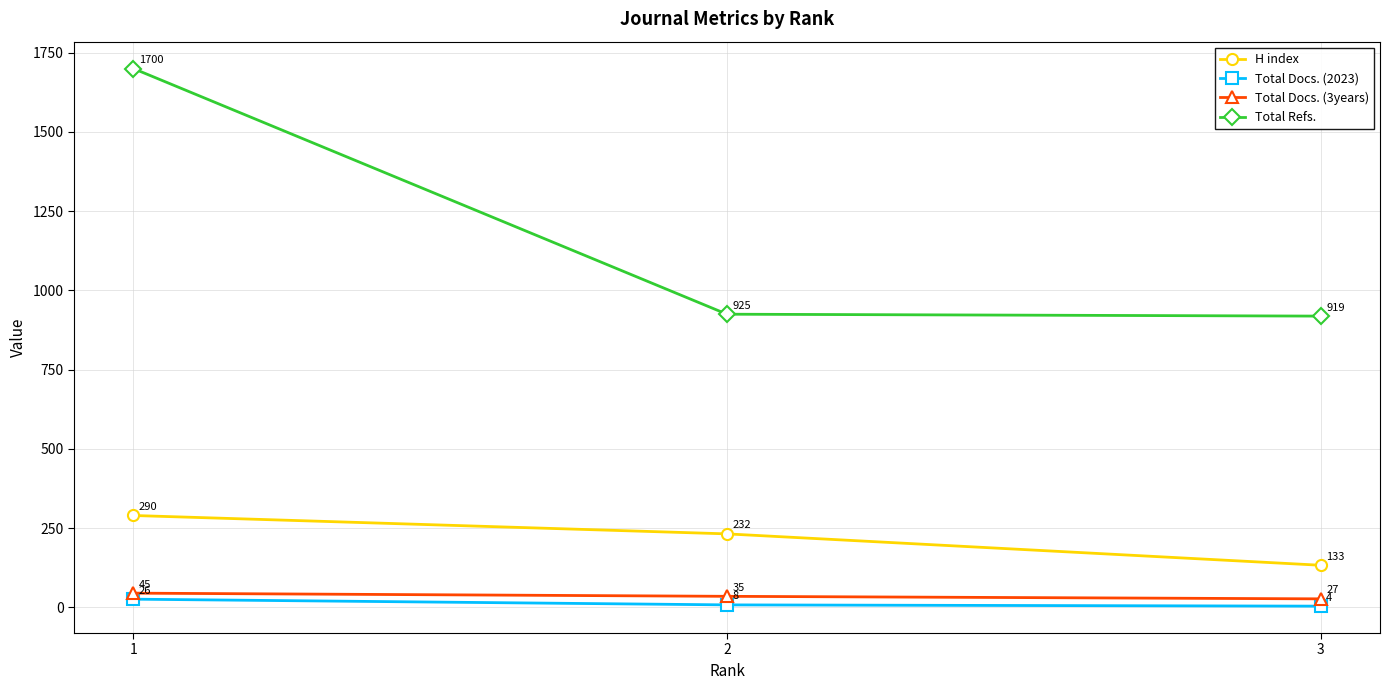

Which series has the largest range (max minus min)?

Total Refs.